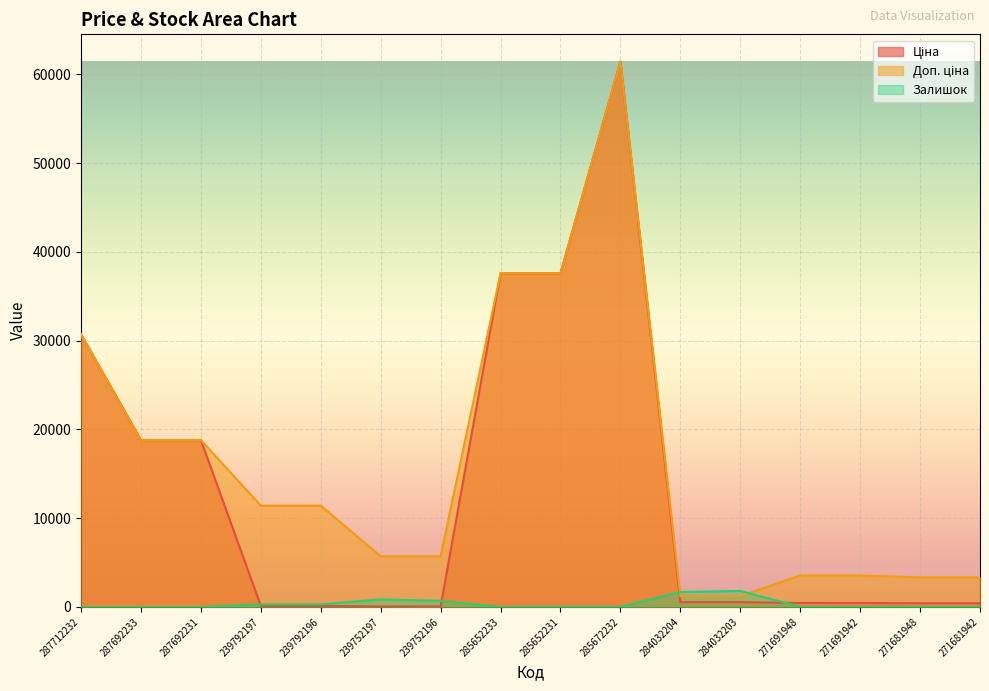

Is it true that Ціна equals 17737.7 at 287712232?

False